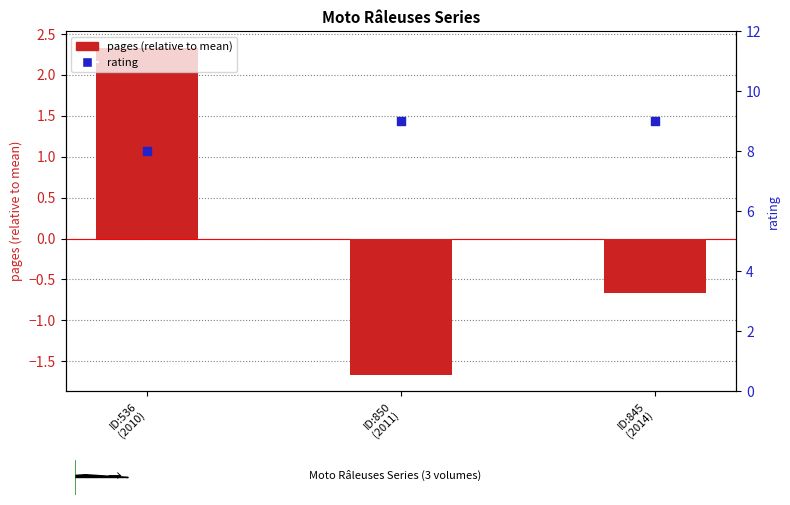

What is the total value across all series at ID:850
(2011)?

7.3